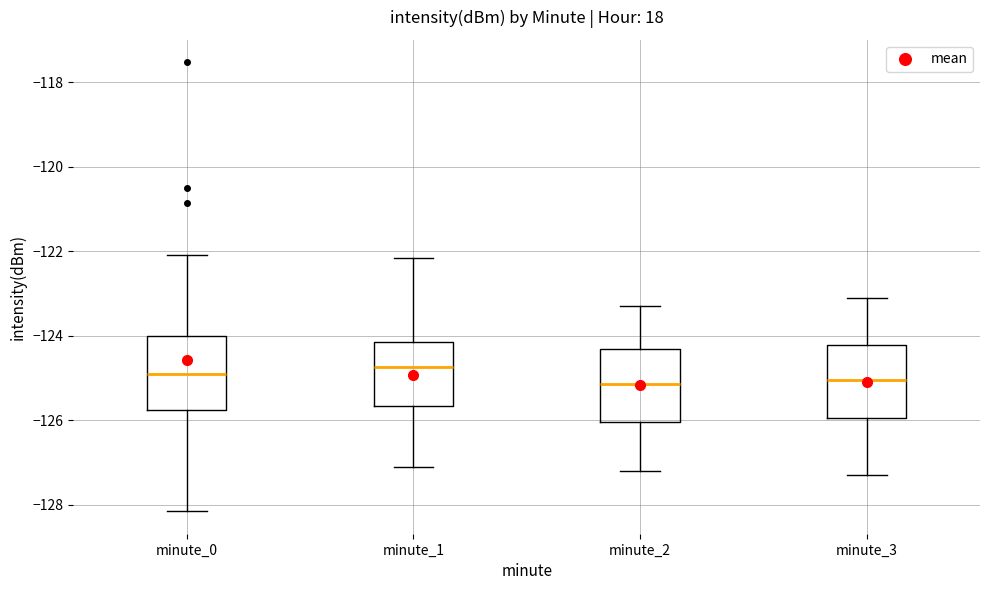

Where is the upper edge of the box for minute_0 on the y-axis? The values are not printed on the chart, so give them approximately, as read against the axis.

-124.0